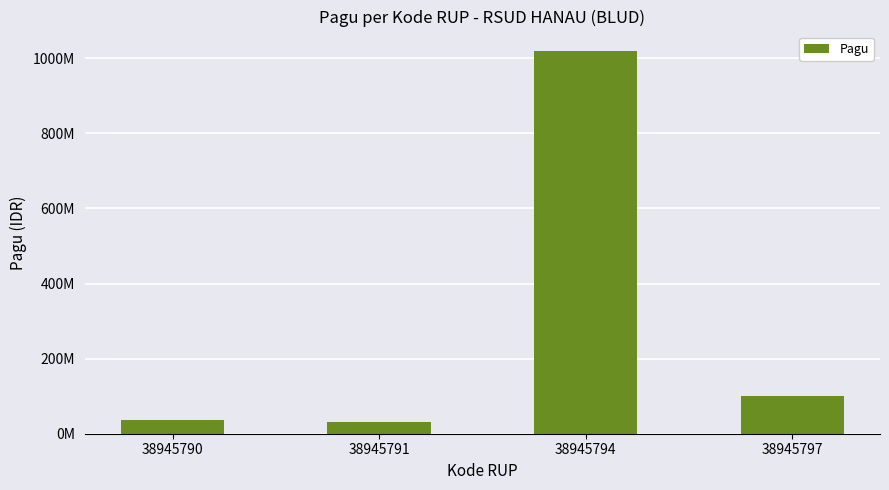

Does the chart contain any negative values?

No